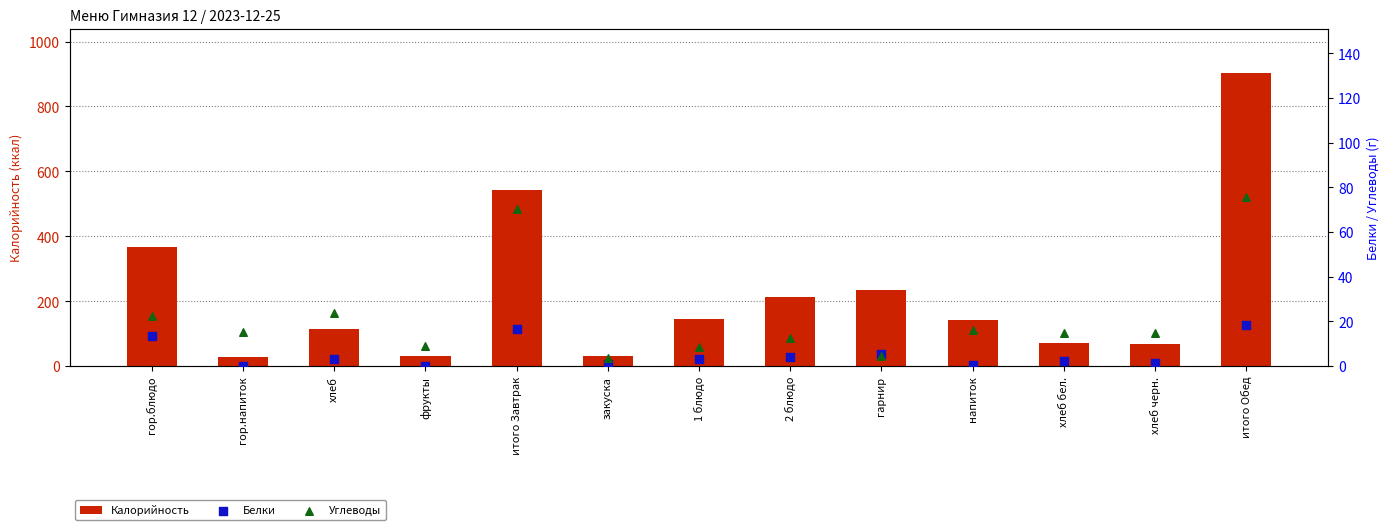

What is the total value across all series at гарнир?

244.6